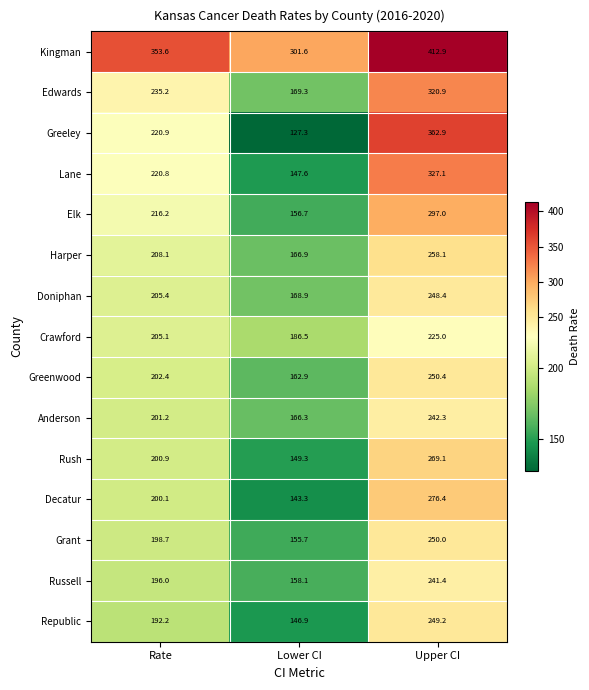

The value of Greenwood at Lower CI is 215.7. True or false?

False